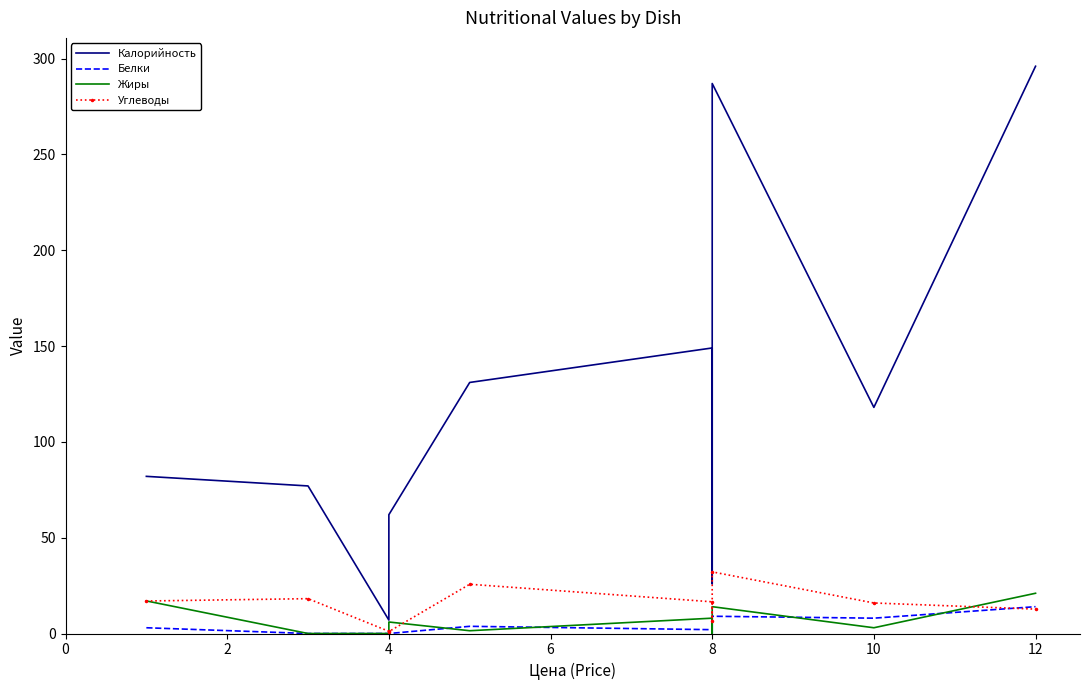

Count the number of categories in the chart.

10